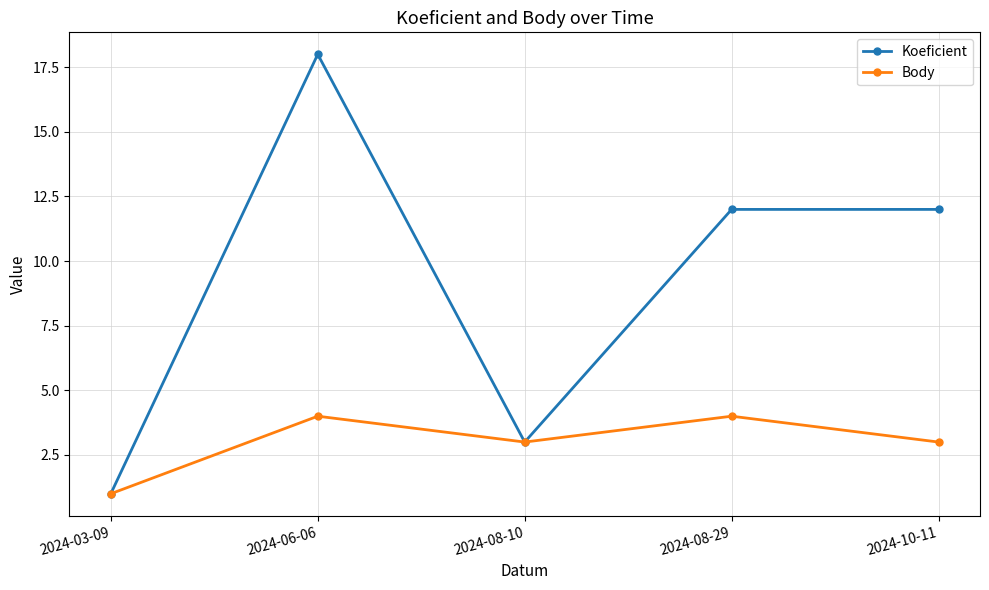

What is the total value across all series at 2024-06-06?

22